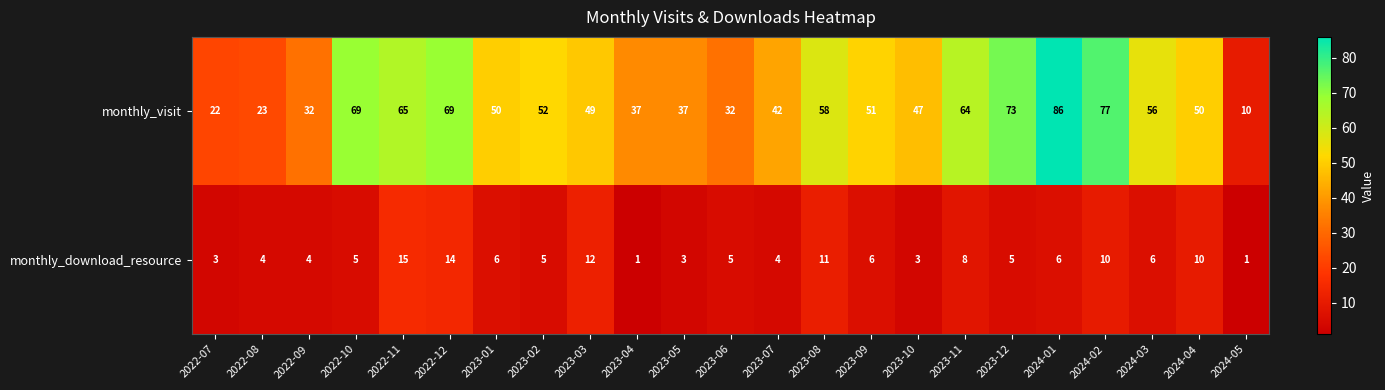

Rank the series at 2022-11 from lowest to highest value.

monthly_download_resource, monthly_visit